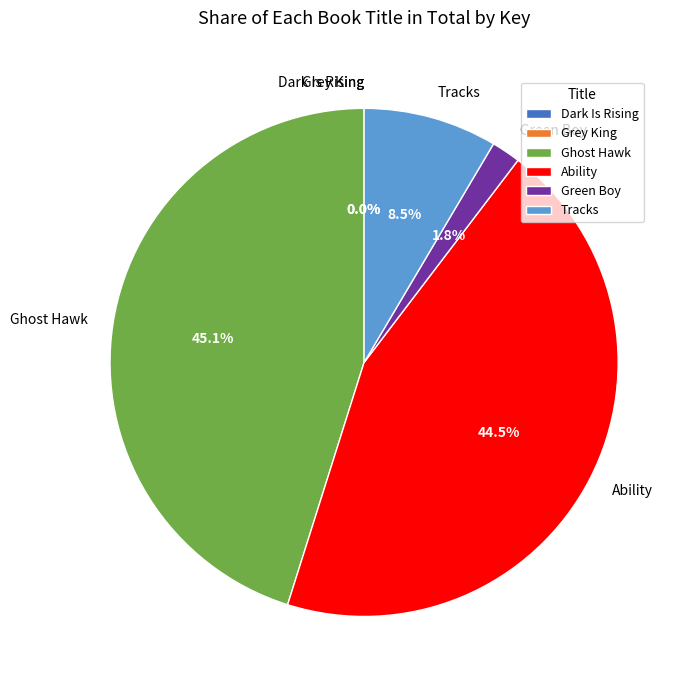

Is there a majority slice in this chart?

No